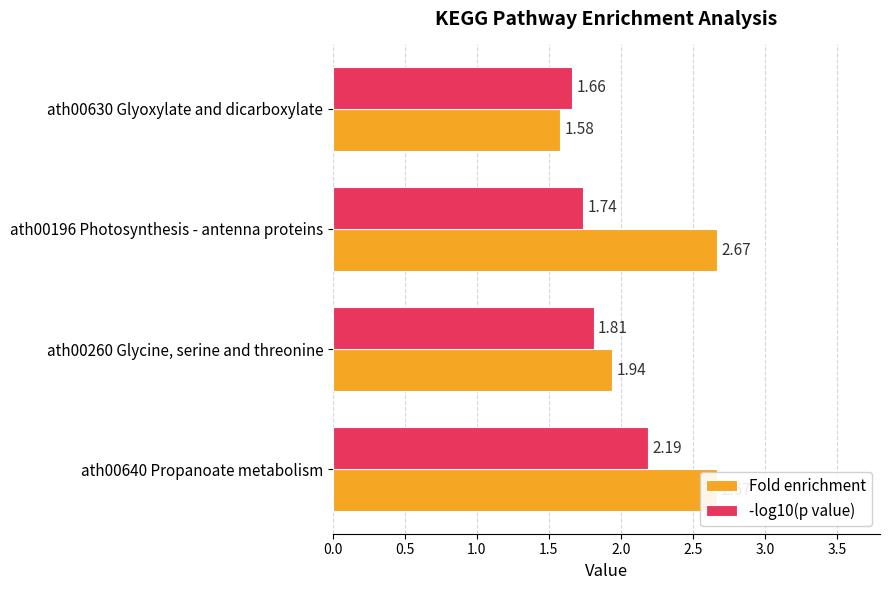

List the series in order of their overall mean, lowest first.

-log10(p value), Fold enrichment